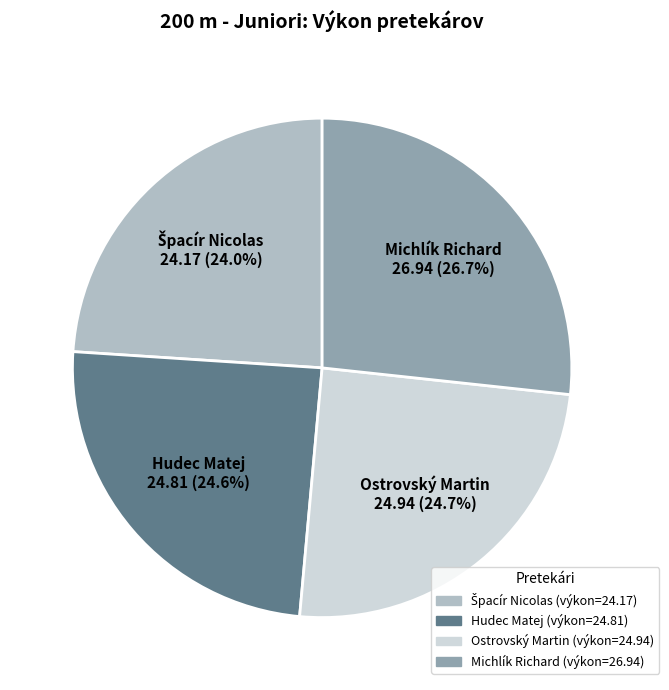

Does Michlík Richard account for over 50% of the chart?

No